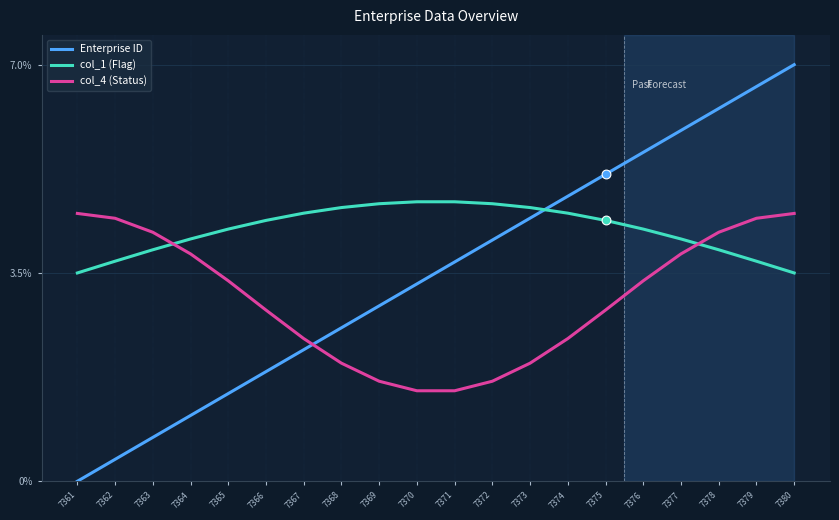

What are all the series names shown in the legend?

Enterprise ID, col_1 (Flag), col_4 (Status)